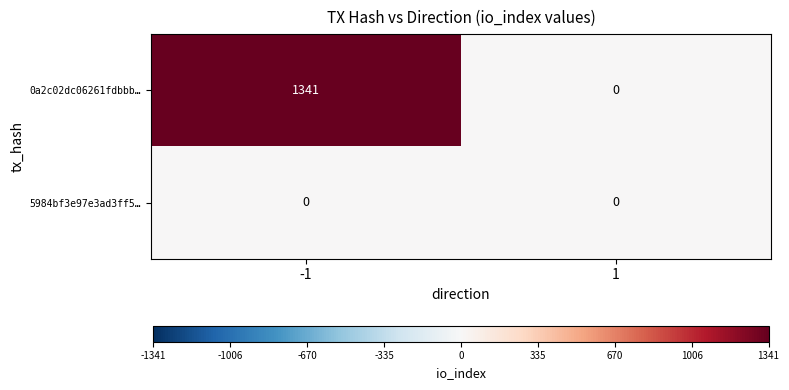

What is the greatest value displayed?

1341